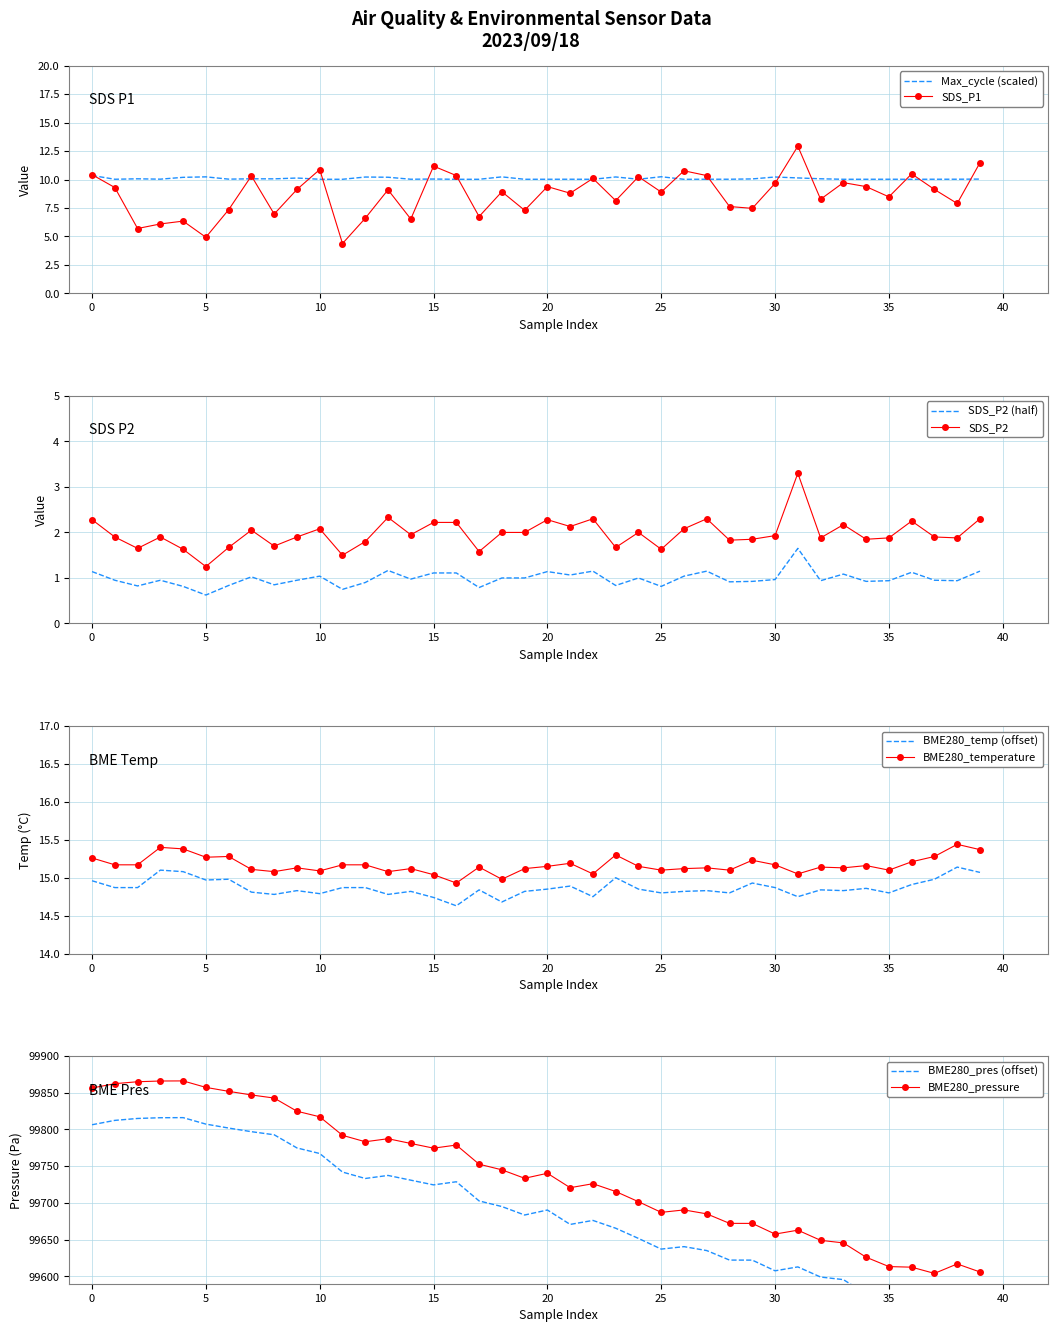

The BME280_temperature series shows 14.7 at 18. True or false?

True